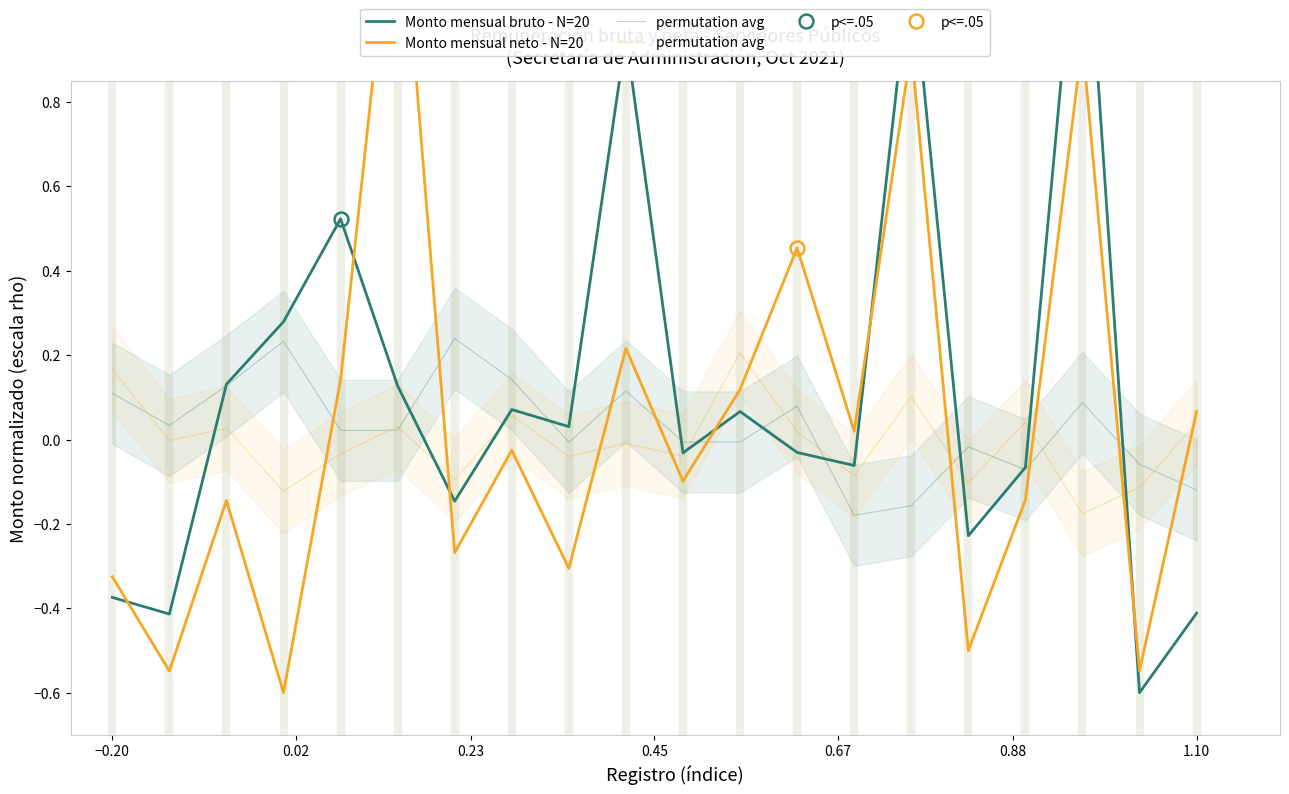

What is the difference between the maximum and minimum values in the Monto mensual bruto series?

2.0